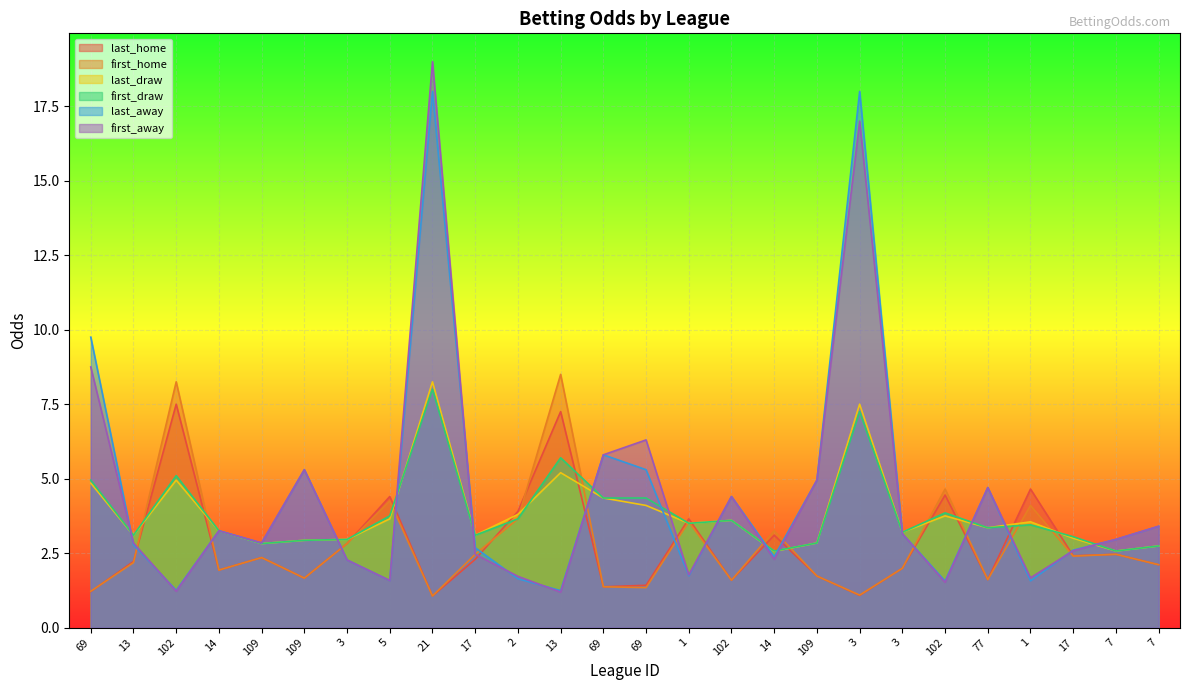

True or false: last_draw and last_away cross at least once.

True